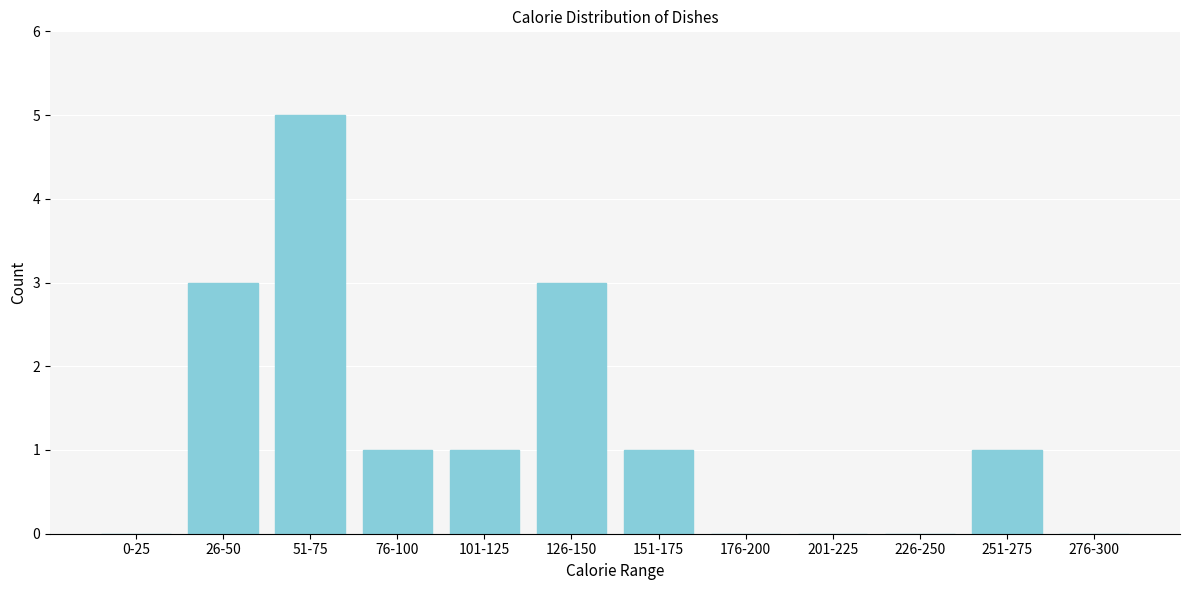

Reading left to right, list all the values displayed in this chart.

0-25=0	26-50=3	51-75=5	76-100=1	101-125=1	126-150=3	151-175=1	176-200=0	201-225=0	226-250=0	251-275=1	276-300=0